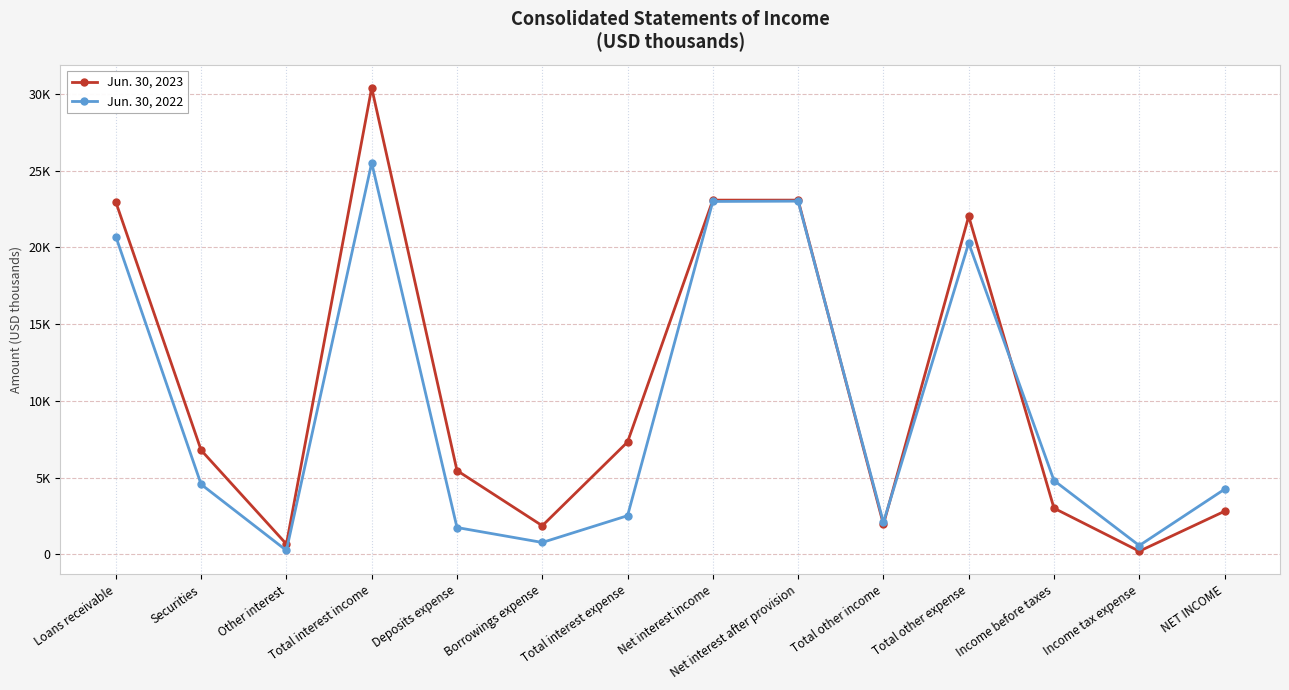

Reading right to left, list all the values displayed in this chart.

Jun. 30, 2023: 2802	200	3002	22019	1950	23071	23071	7315	1859	5456	30386	664	6780	22942
Jun. 30, 2022: 4237	568	4805	20274	2075	23004	22984	2514	770	1744	25498	250	4555	20693